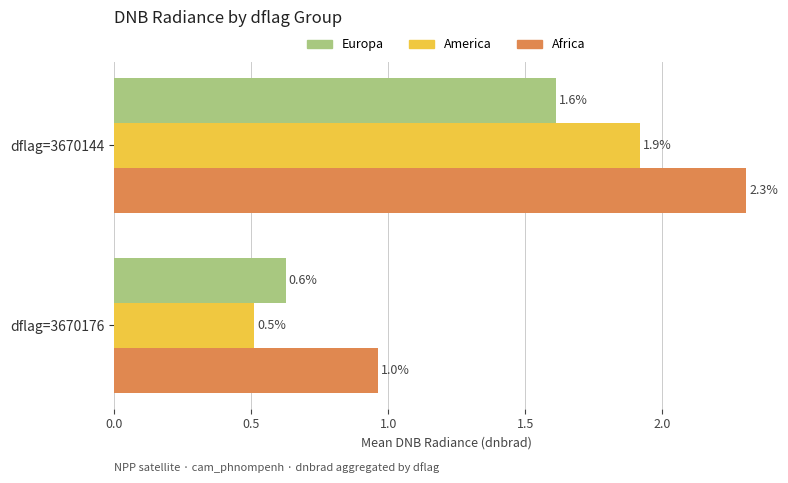

List the labels in order of Europa value, largest first.

dflag=3670144, dflag=3670176